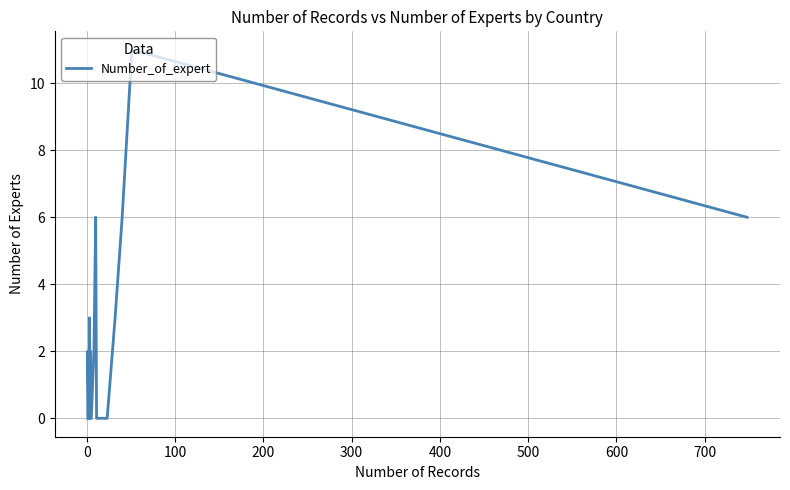

Reading right to left, extract all data points from this chart.

6	11	6	3	0	0	0	0	6	2	0	0	0	0	2	0	3	1	0	0	0	0	0	0	0	0	2	0	0	0	0	0	0	0	0	0	0	0	0	0